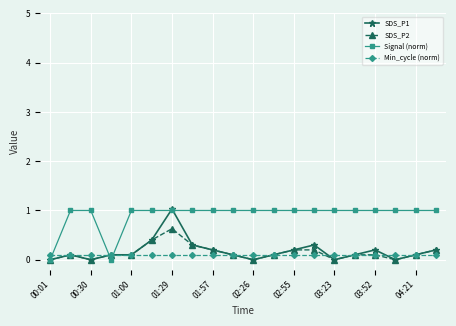

How many Signal (norm) values are between 1 and 2?

18